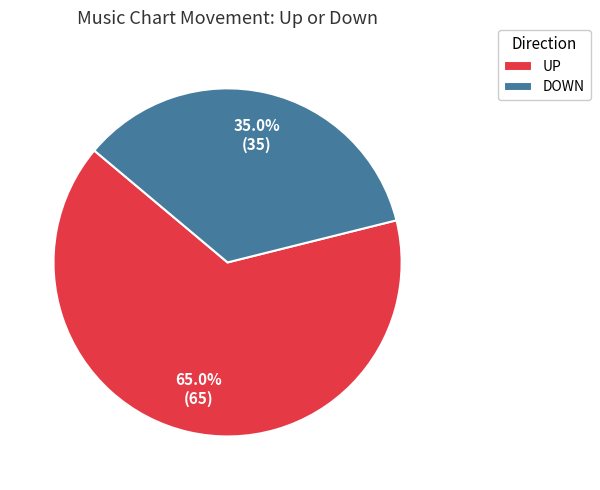

Do UP and DOWN together represent more than half of the pie?

Yes